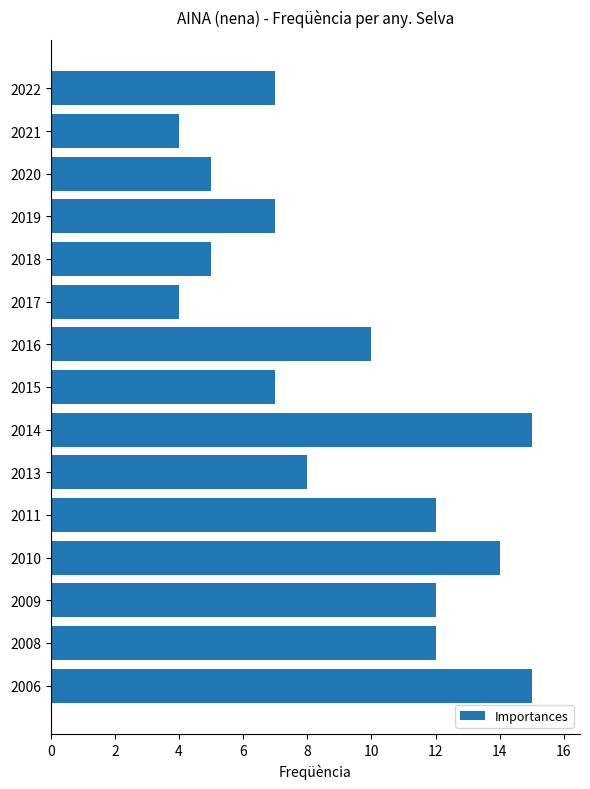

What is the value of the 2nd bar from the top?

4